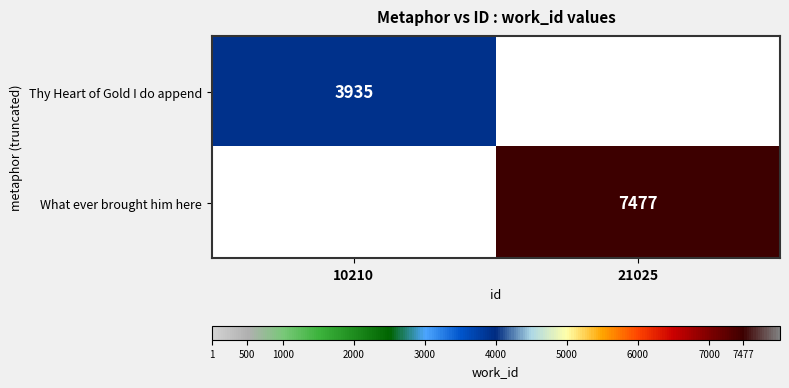

The value of What ever brought him here at 21025 is 7477. True or false?

True